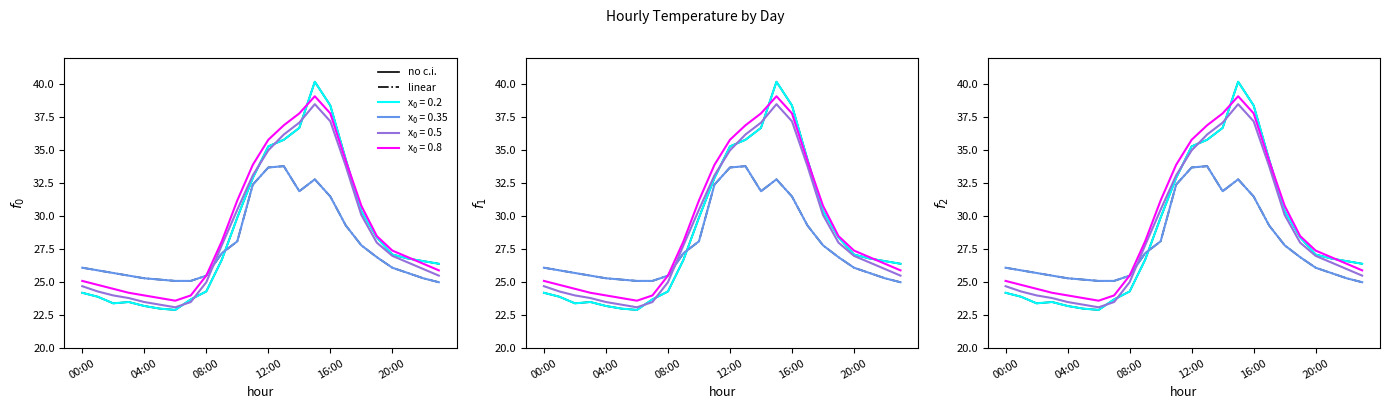

The linear series shows 49.1 at 16:00. True or false?

False